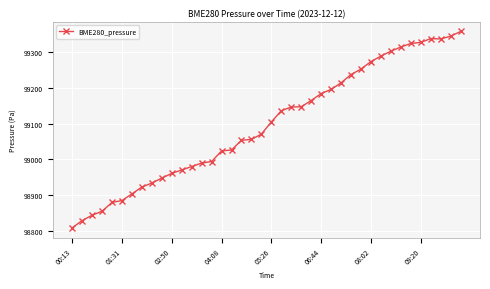

Does the chart display data point markers on the line(s)?

Yes